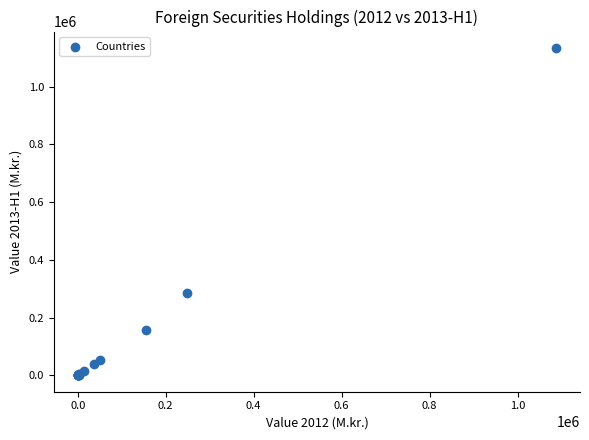

What Y value in the scatter plot is closest to 566968?

285945.1